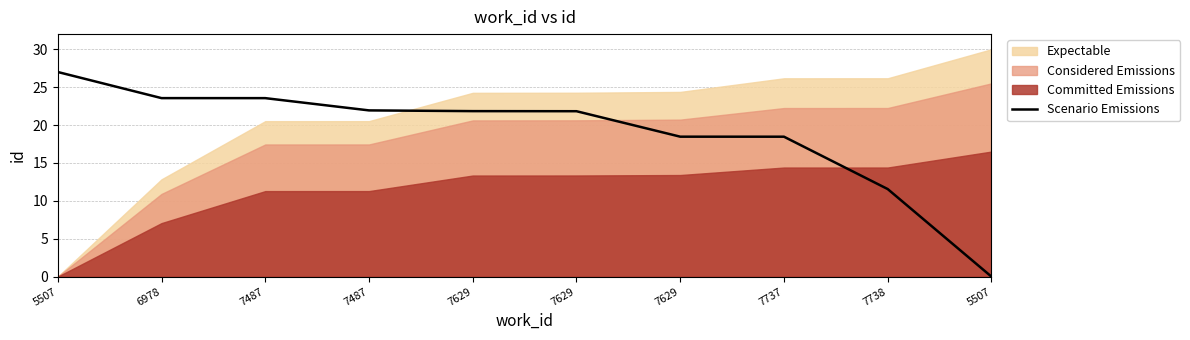

Where does the data first go above 21?

5507